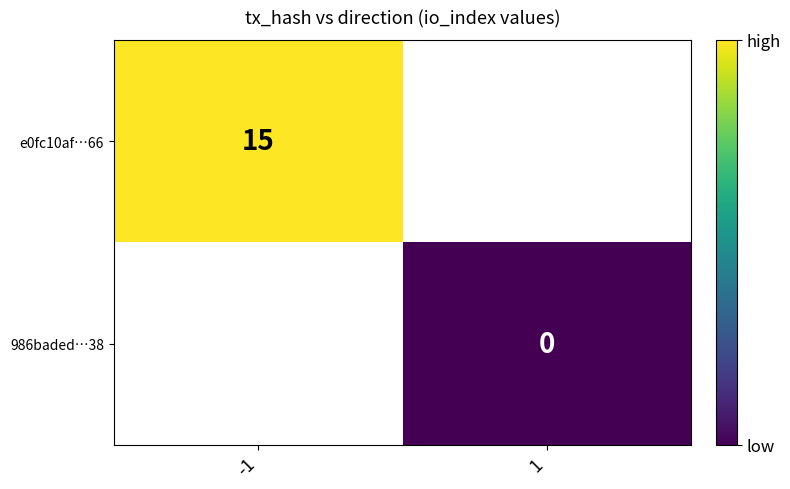

The e0fc10af…66 series shows 6 at -1. True or false?

False